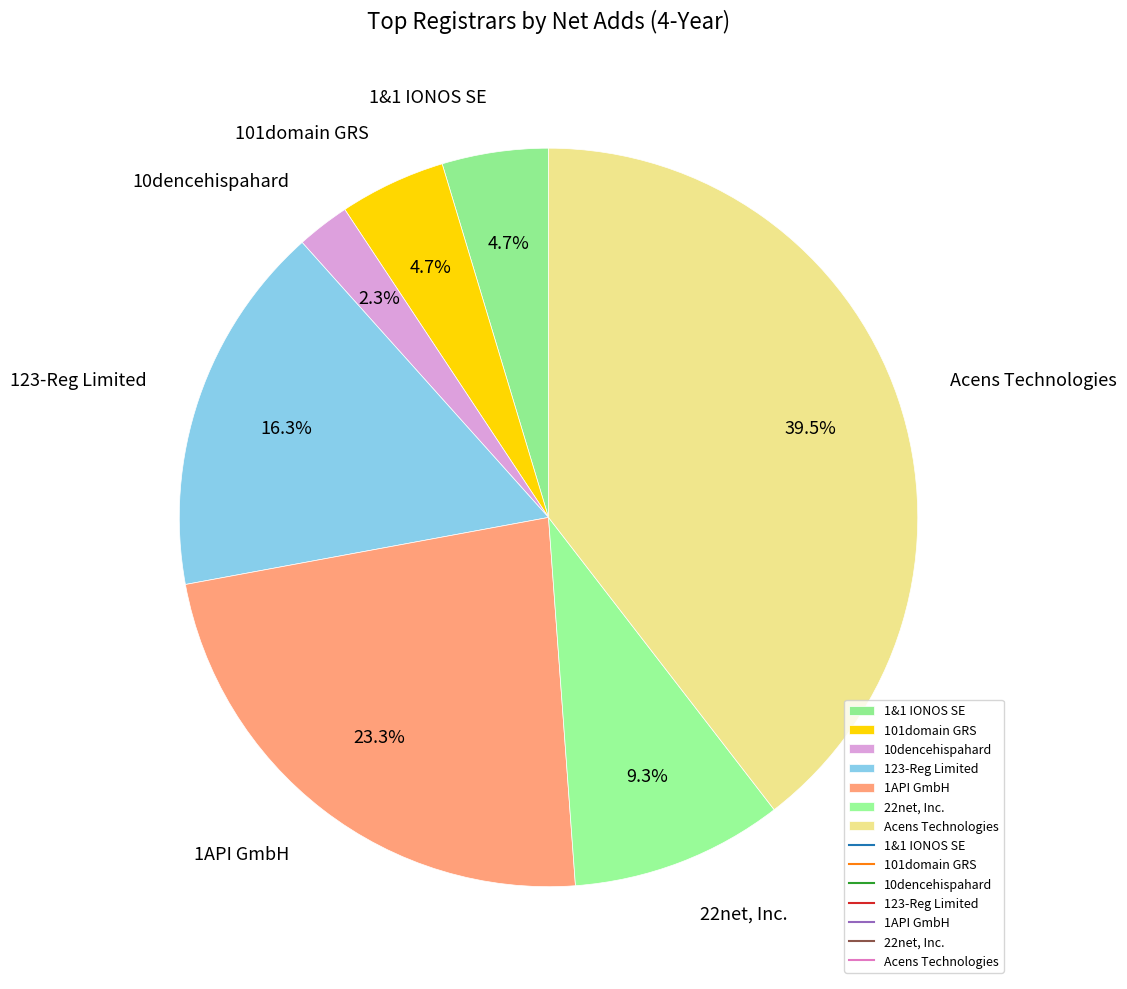

To the nearest percent, what is the difference between the largest and smallest slice percentages?

37%